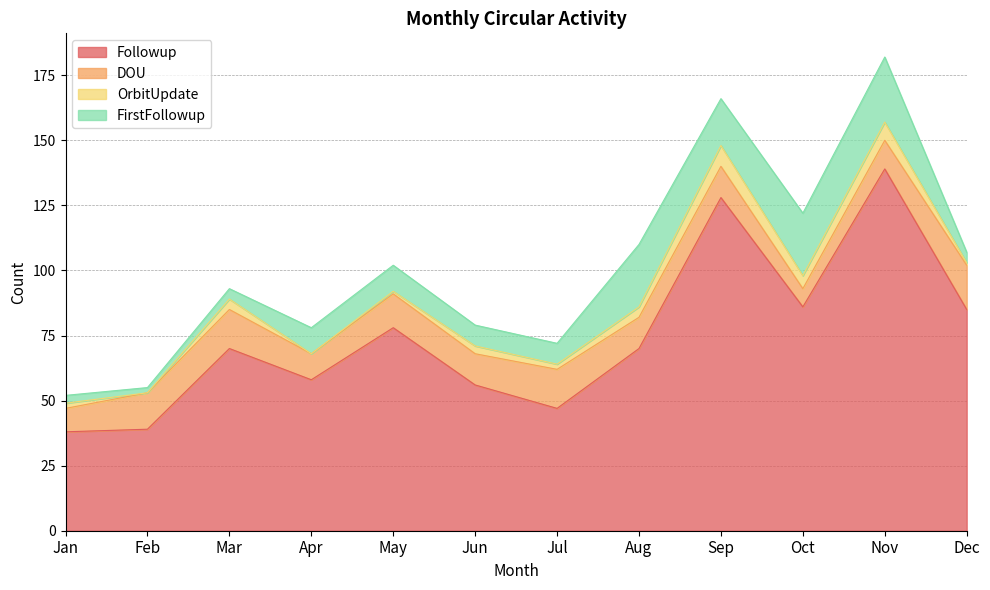

Which category has the highest value in the FirstFollowup series?

Nov